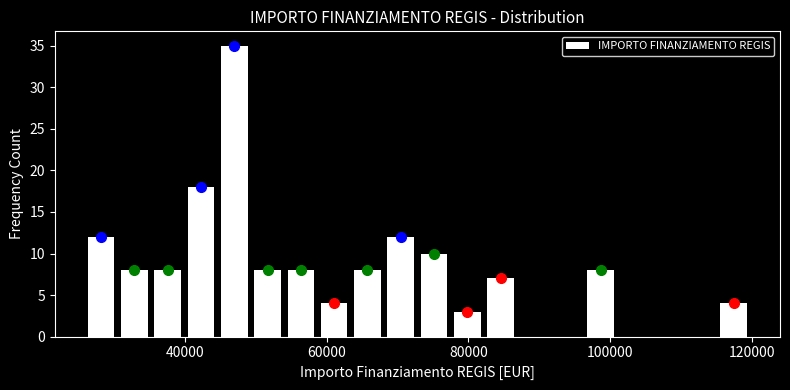

Read against the x-axis, roughly where is the centre of the tallest bar?

46000